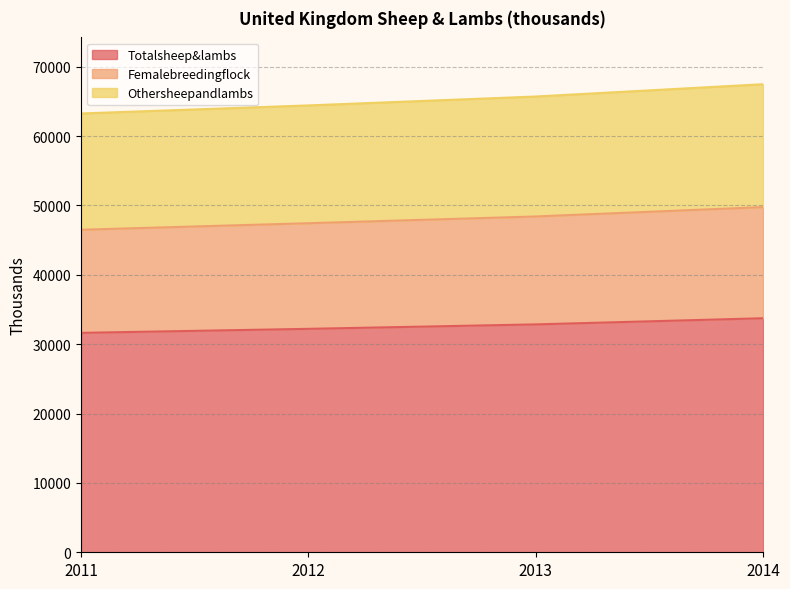

At how many categories does at least one series exceed 43516?

4